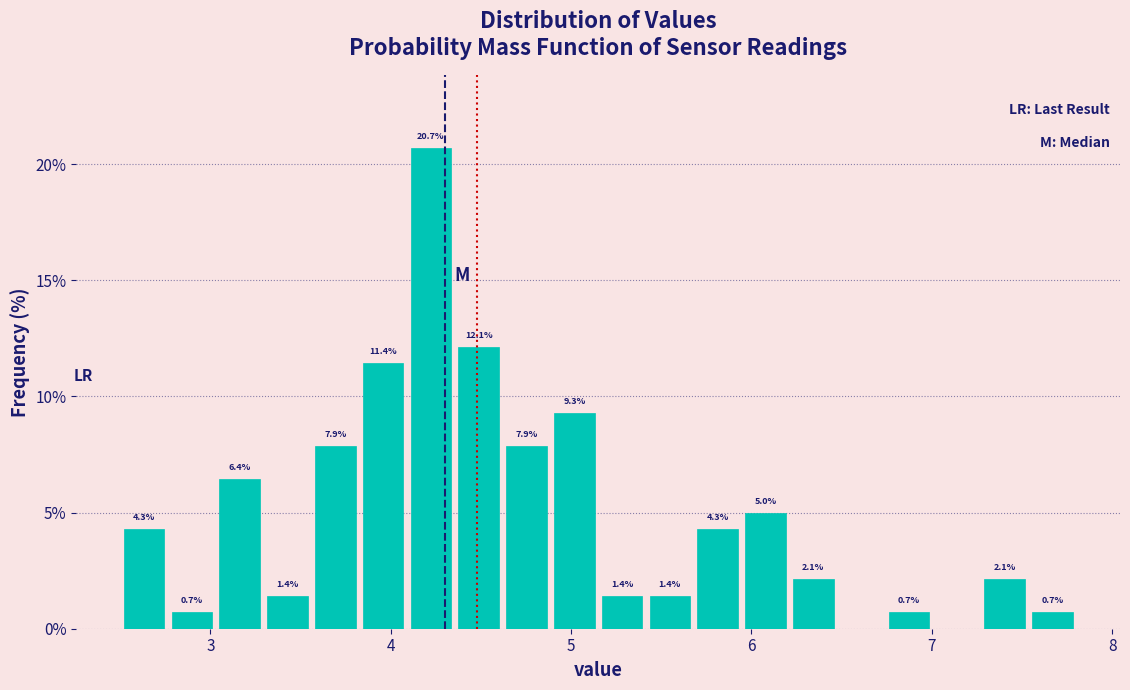

Read against the x-axis, roughly where is the centre of the tallest bar?

4.2